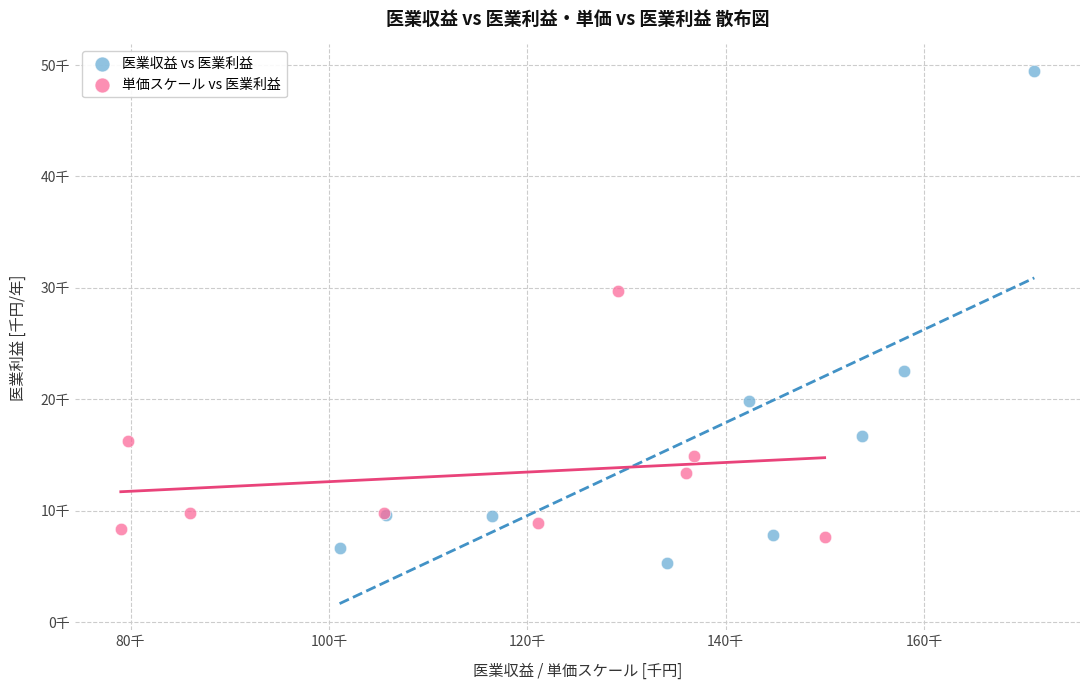

Which series reaches the minimum Y coordinate?

医業収益 vs 医業利益